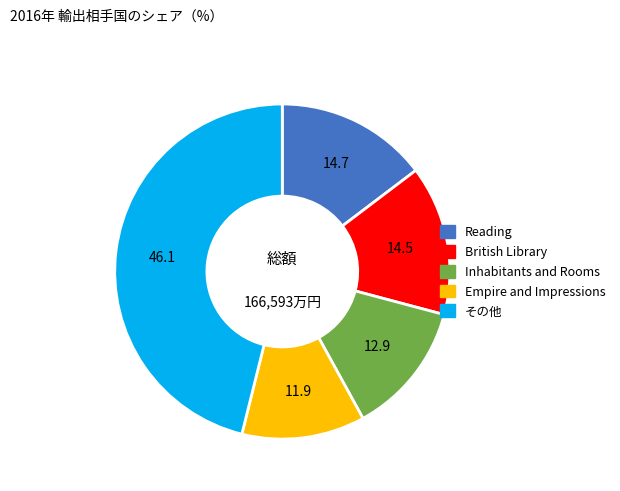

Is the sum of その他 and Empire and Impressions greater than half?

Yes